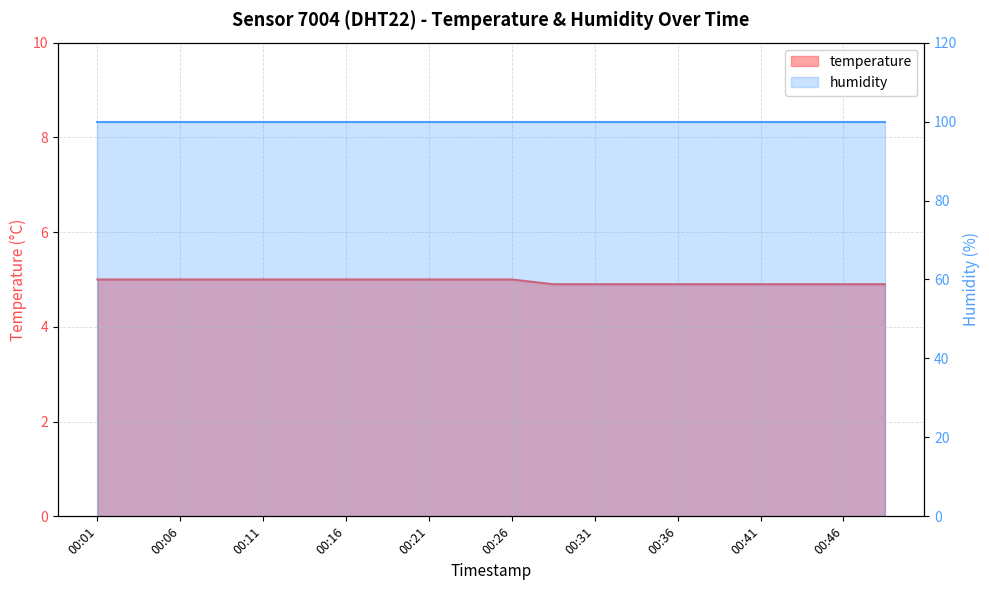

Which has a higher value, 00:08 or 00:33?

00:08